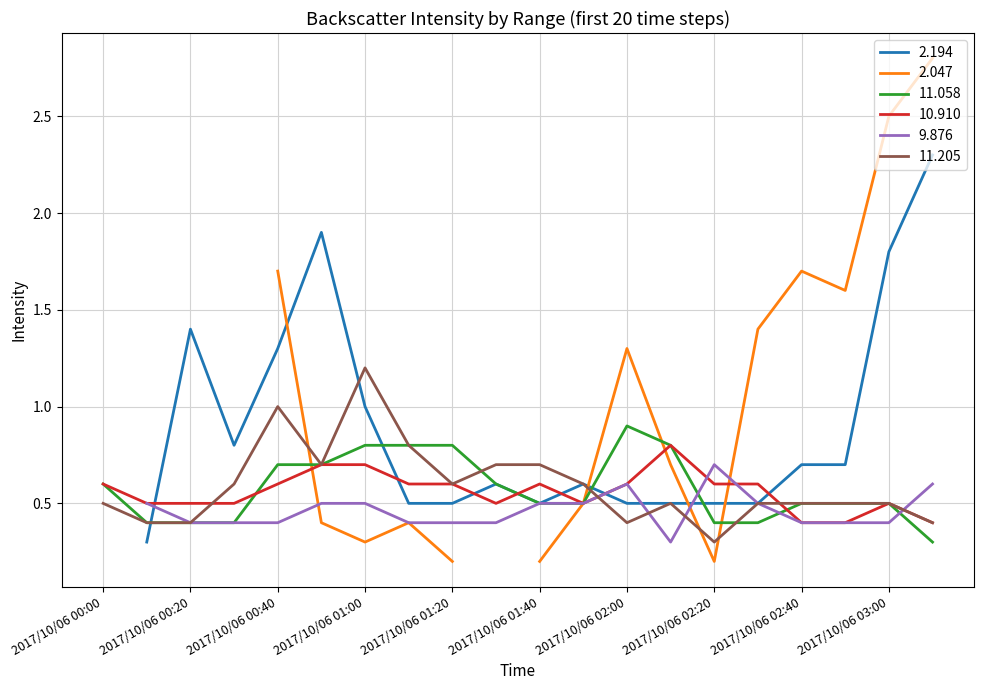

What is the difference between the second highest and second lowest values in the 11.058 series?

0.4